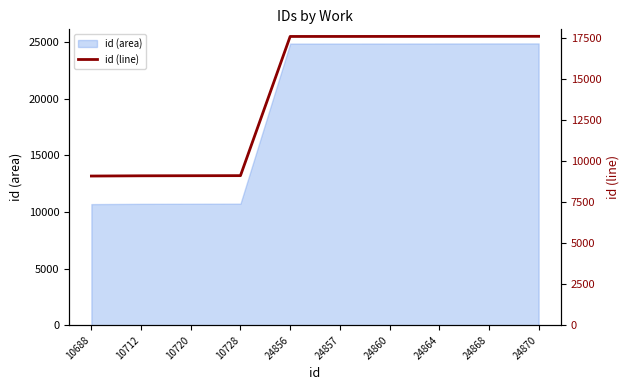

True or false: the data has more than 1 interior local peaks.

False